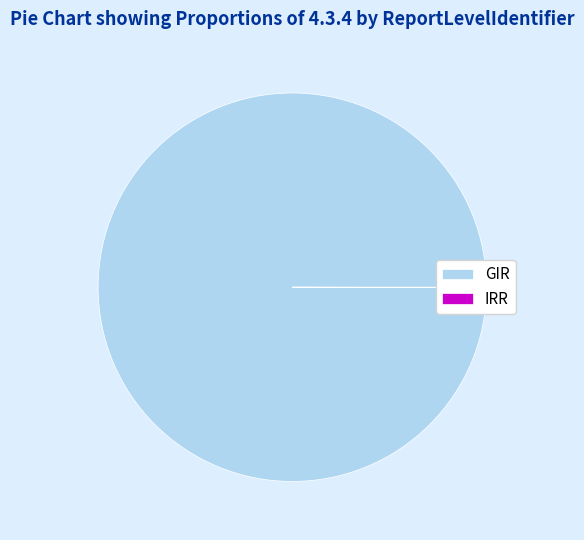

True or false: GIR accounts for 100% of the total.

True